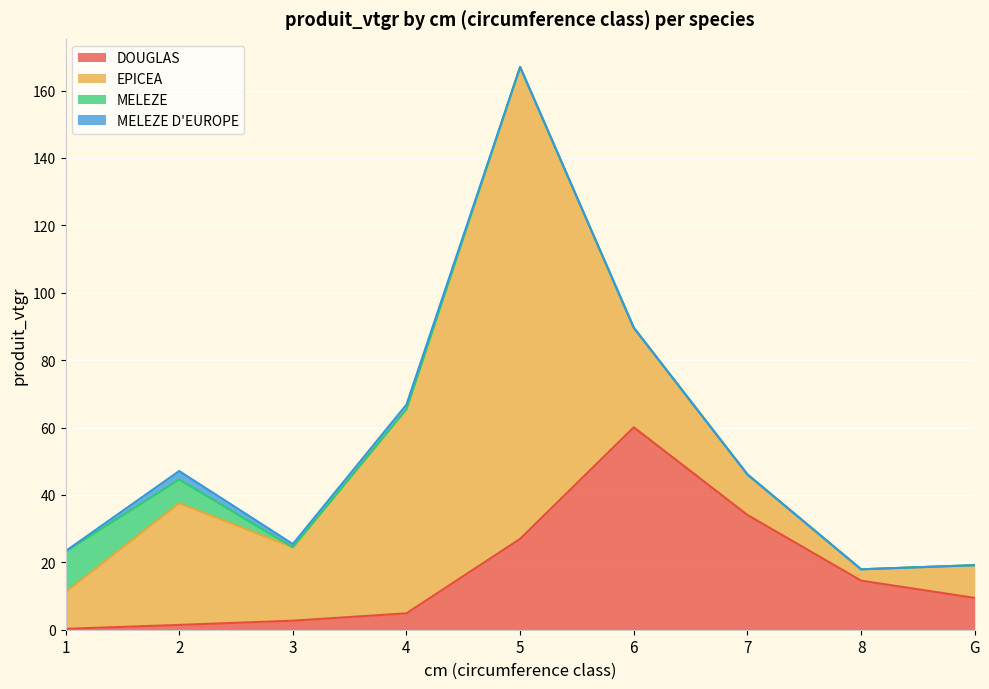

Where is DOUGLAS nearest to the value 30?

5